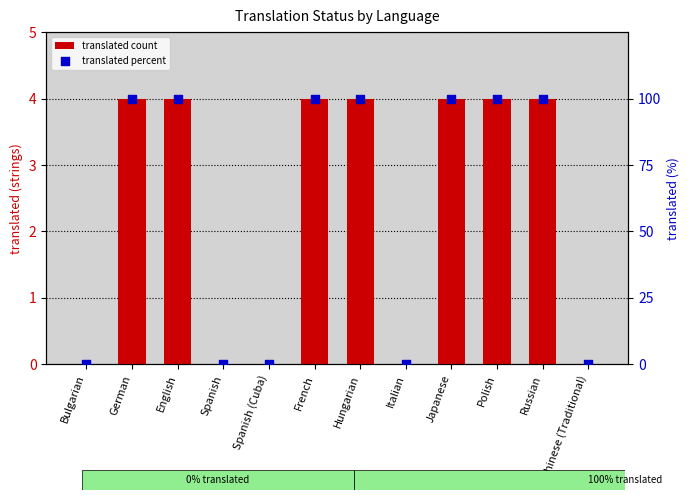

Which series reaches the maximum Y coordinate?

translated percent